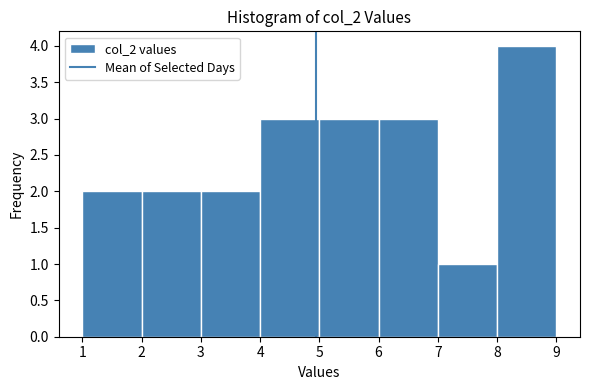

What is the height of the bar covering 1 to 2 on the x-axis? The values are not printed on the chart, so give them approximately, as read against the axis.

2